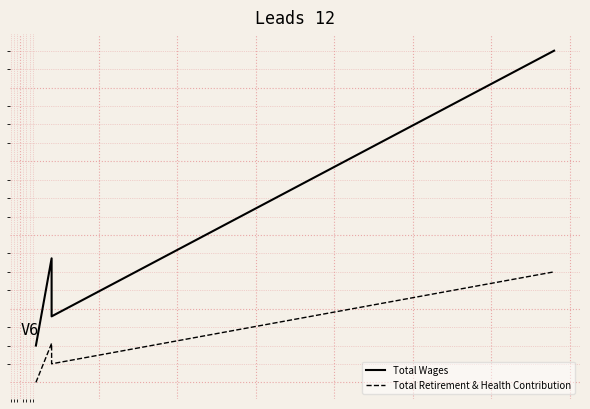

How many values in the Total Retirement & Health Contribution series exceed 105983?

2